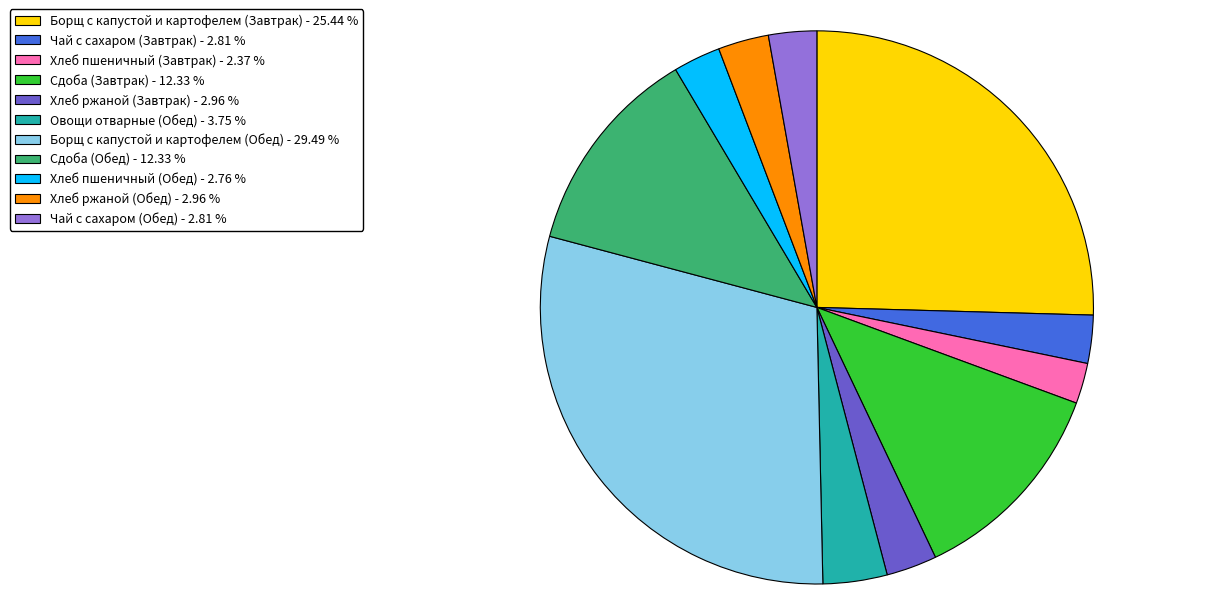

How many segments does this pie chart have?

11